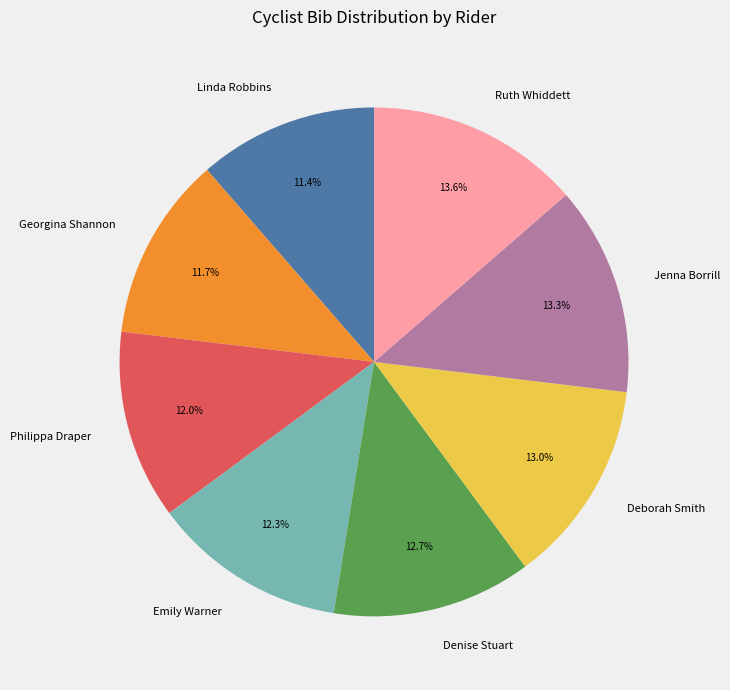

What is the ratio of the value at Ruth Whiddett to the value at Linda Robbins?

1.2